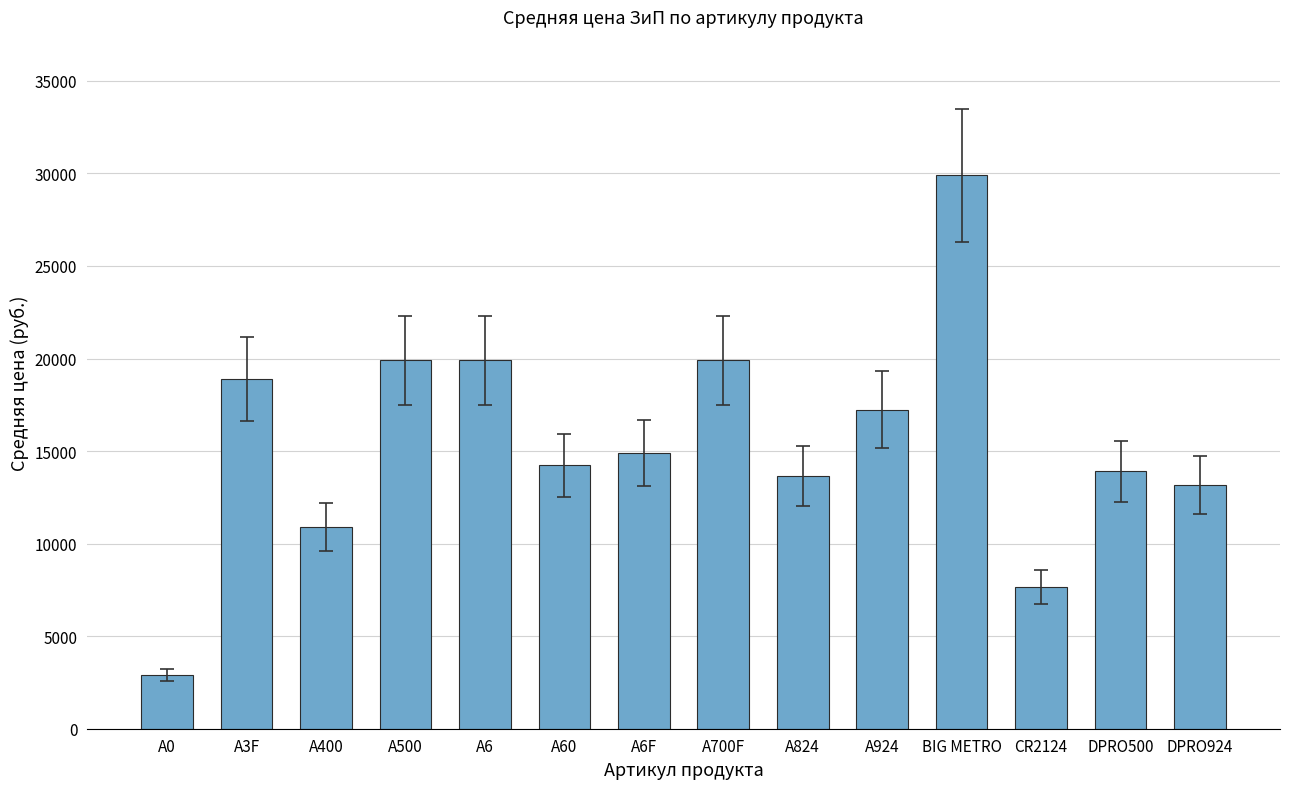

Is it true that the value at A400 is 2347?

False